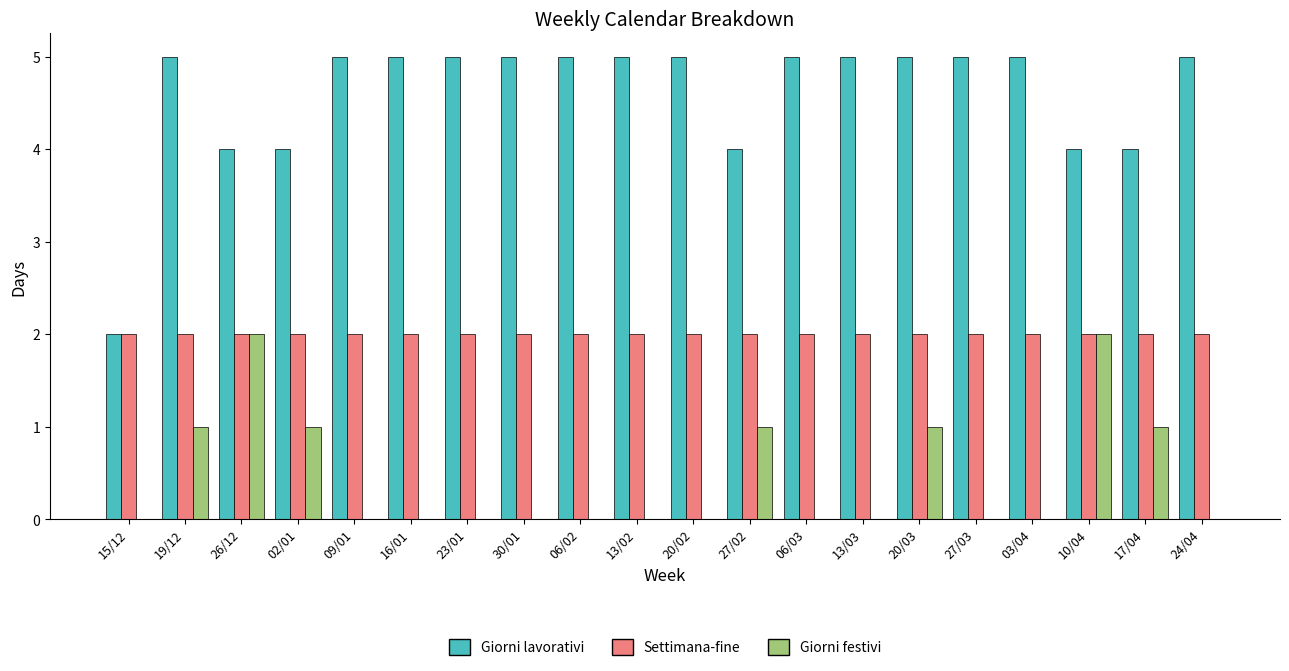

What is the sum of all Giorni festivi values?

9